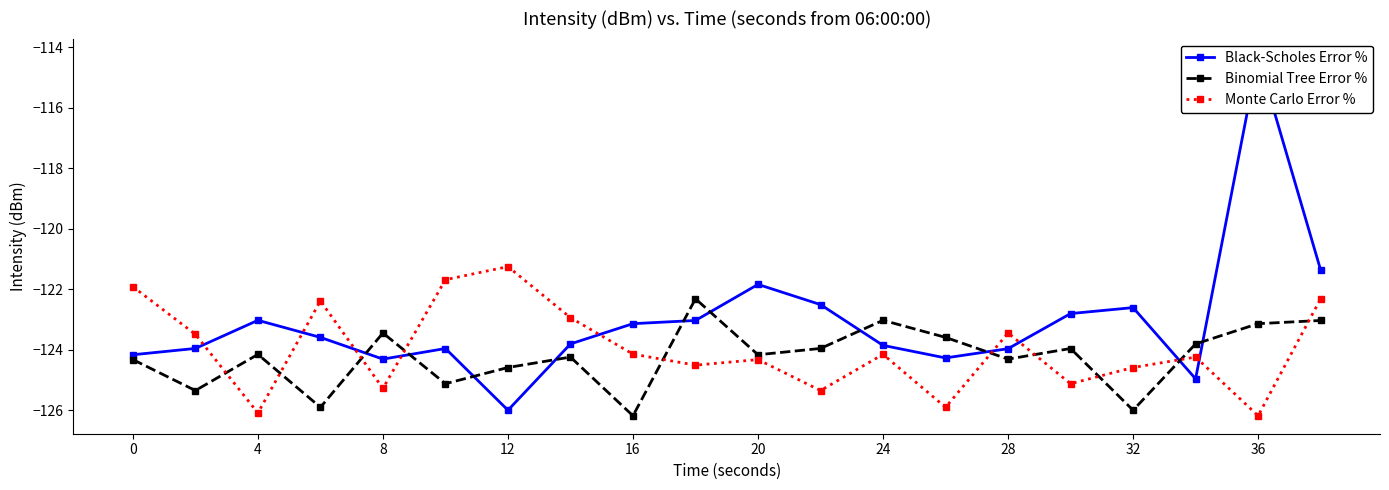

True or false: Binomial Tree Error % has a value of -123.1 at 36.

True